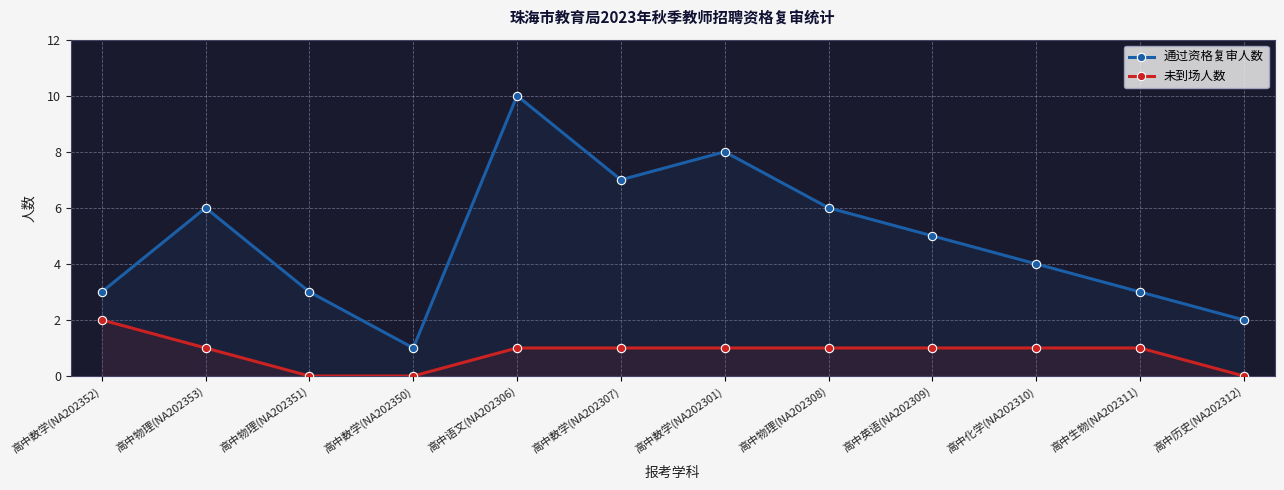

How many categories are shown in the chart?

12